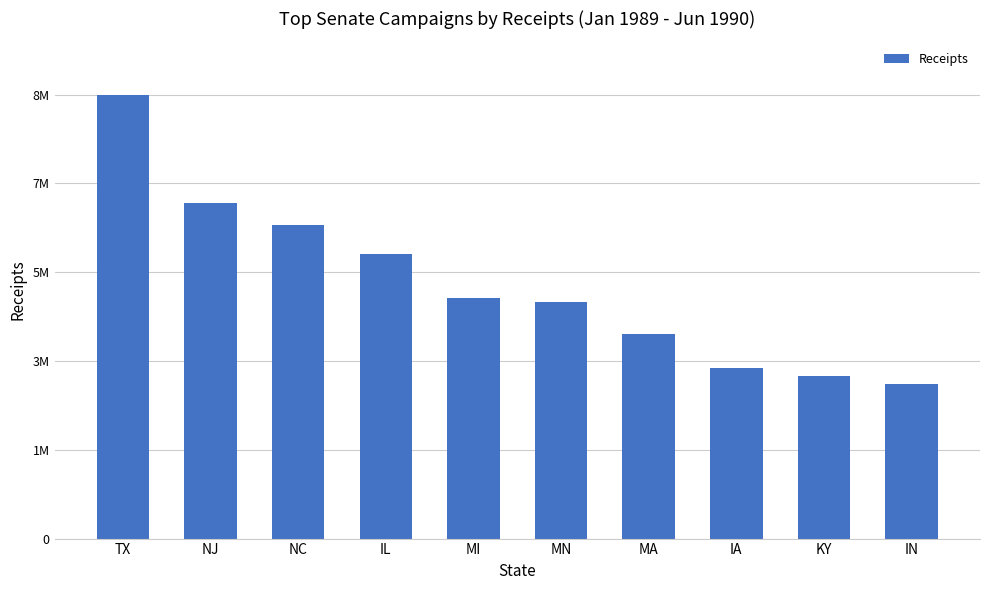

Does the chart contain stacked bars?

No